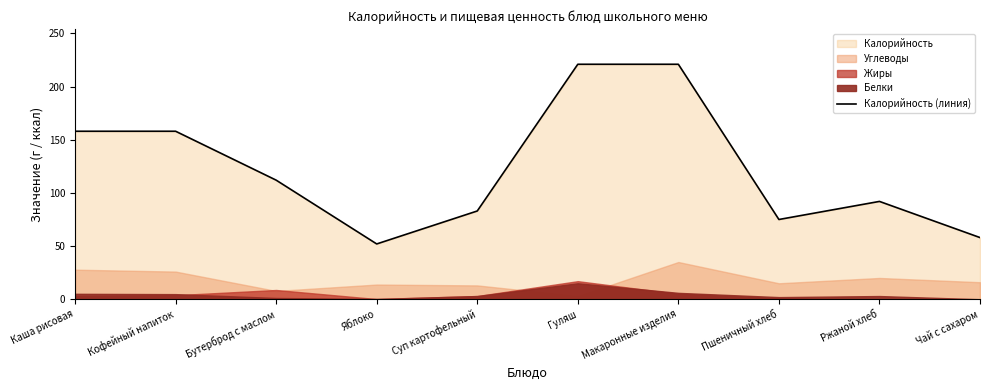

True or false: the data has more than 0 interior local peaks.

True